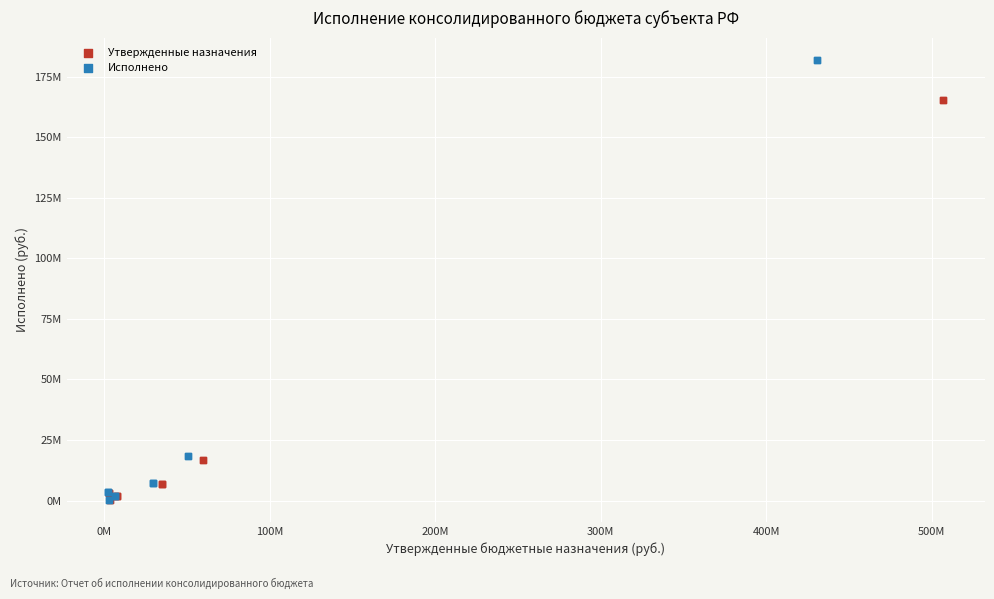

Which series has the largest Y range (max minus min)?

Исполнено